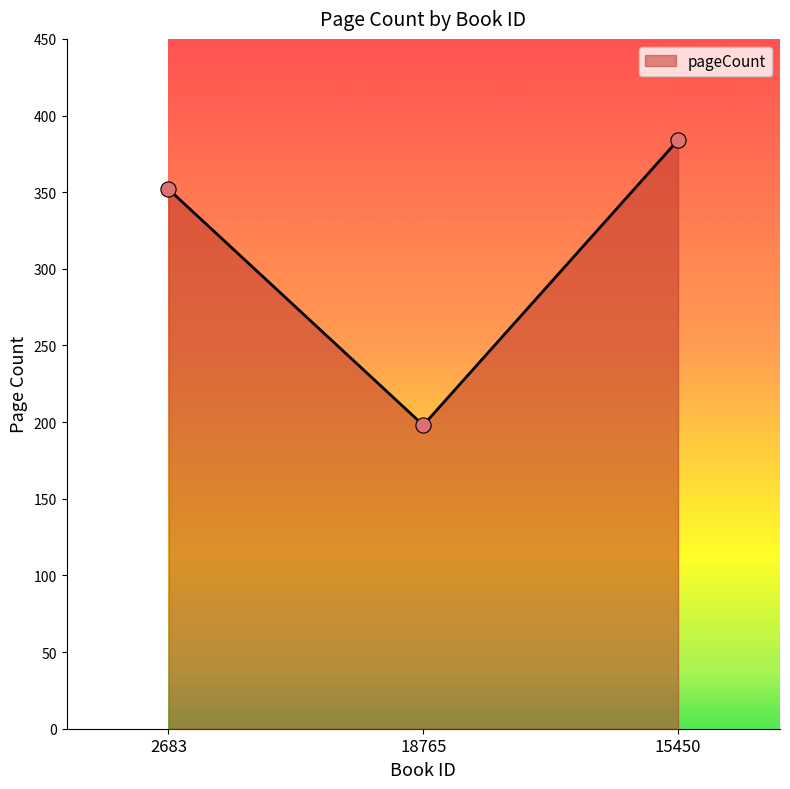

Which has a higher value, 15450 or 18765?

15450